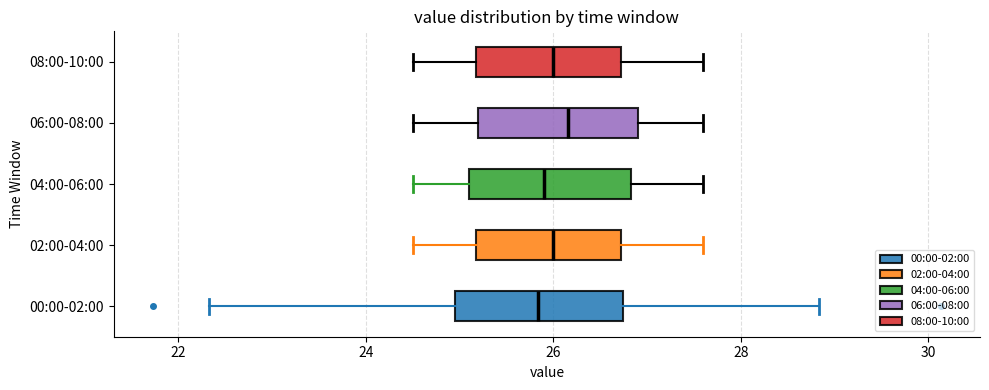

Where does the left whisker of the box for 06:00-08:00 end on the x-axis? The values are not printed on the chart, so give them approximately, as read against the axis.

24.6